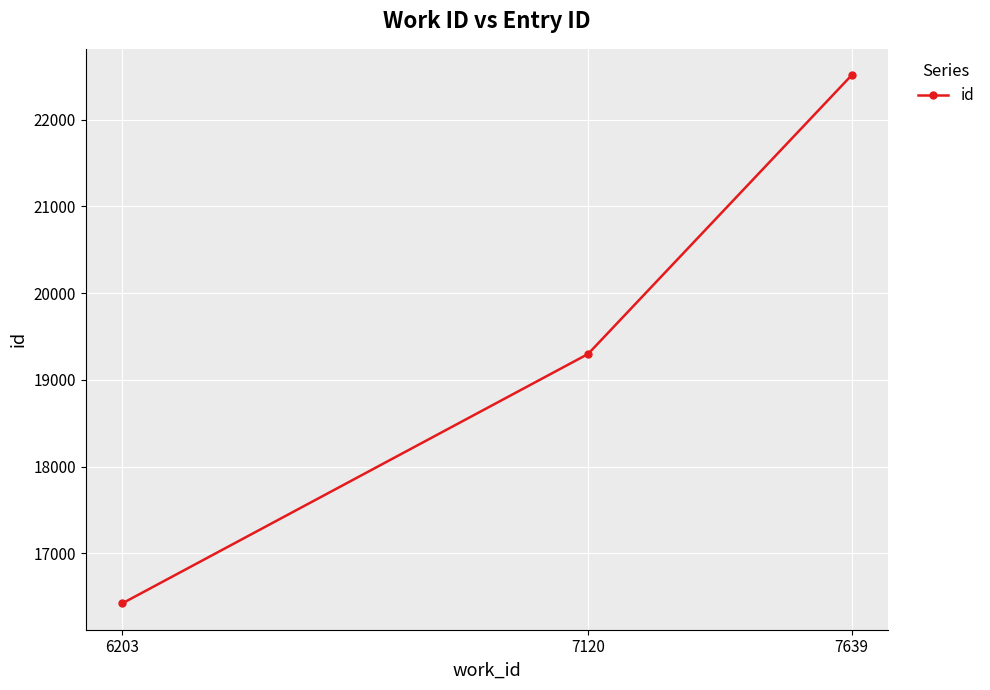

Which label corresponds to the largest value in the chart?

7639